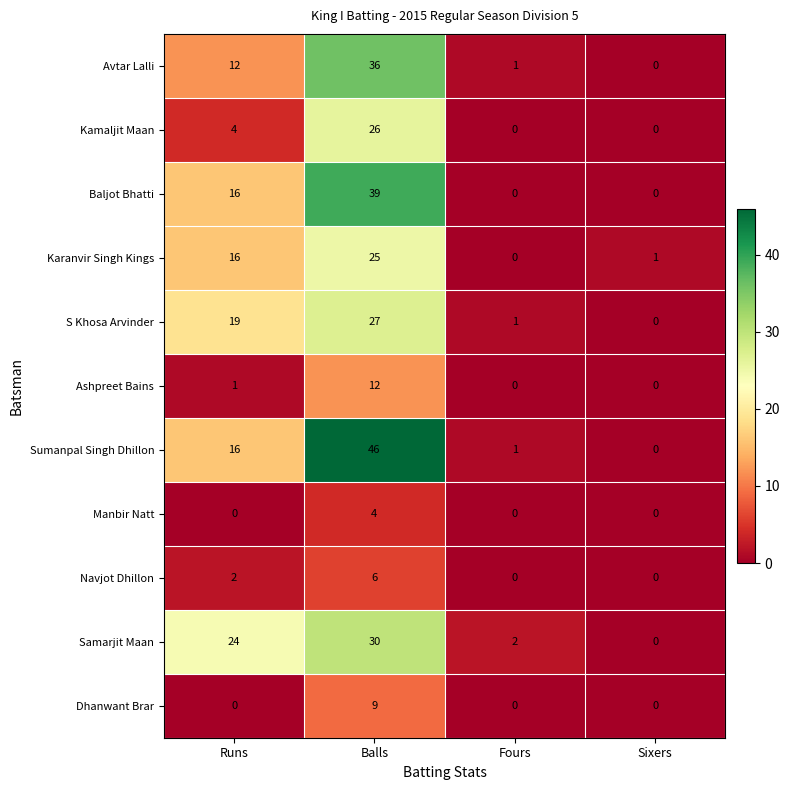

Rank the series by their maximum value, from highest to lowest.

Sumanpal Singh Dhillon, Baljot Bhatti, Avtar Lalli, Samarjit Maan, S Khosa Arvinder, Kamaljit Maan, Karanvir Singh Kings, Ashpreet Bains, Dhanwant Brar, Navjot Dhillon, Manbir Natt